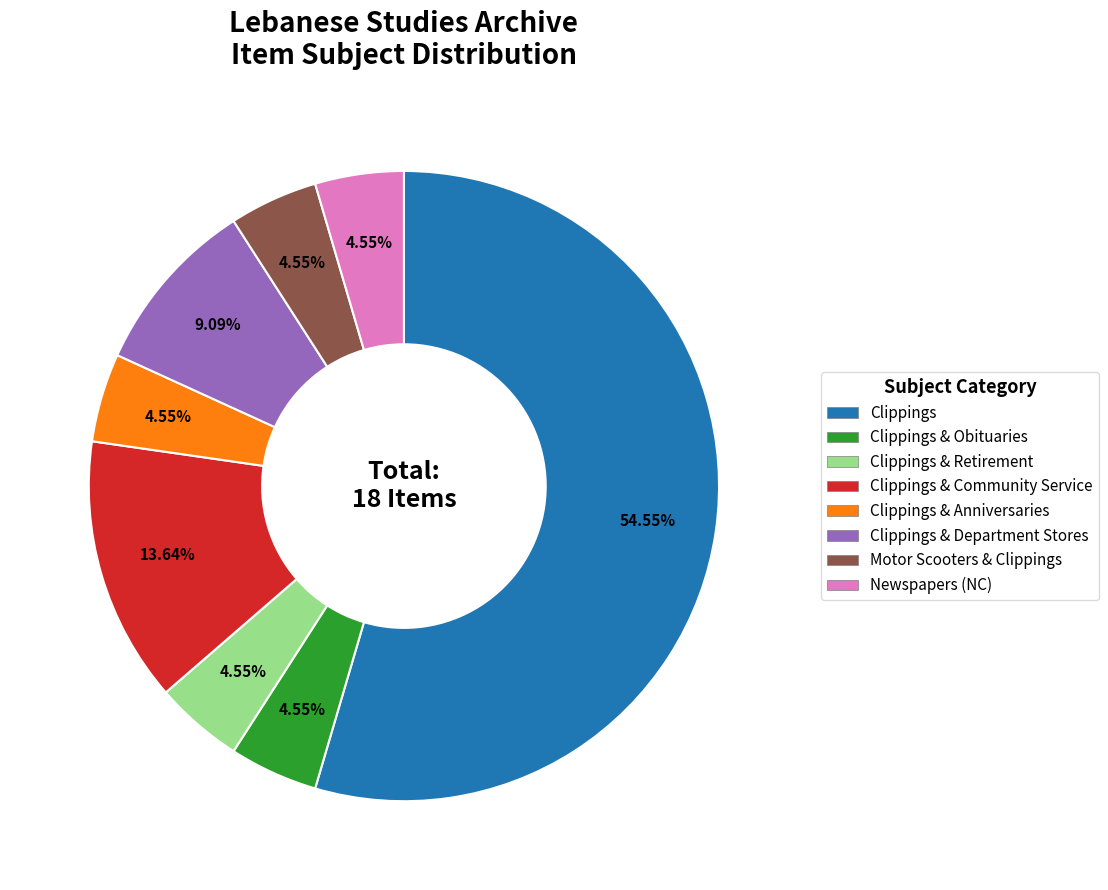

Is there any slice that represents more than half of the pie?

Yes